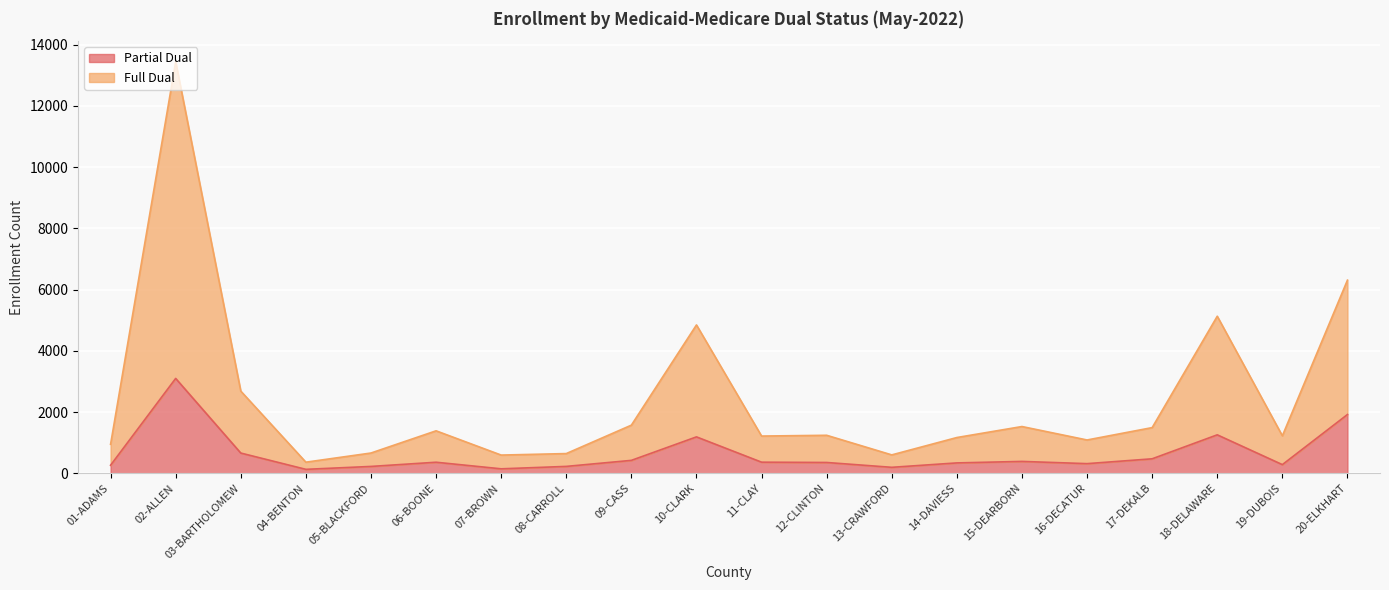

What is the sum of all Full Dual values?

48131